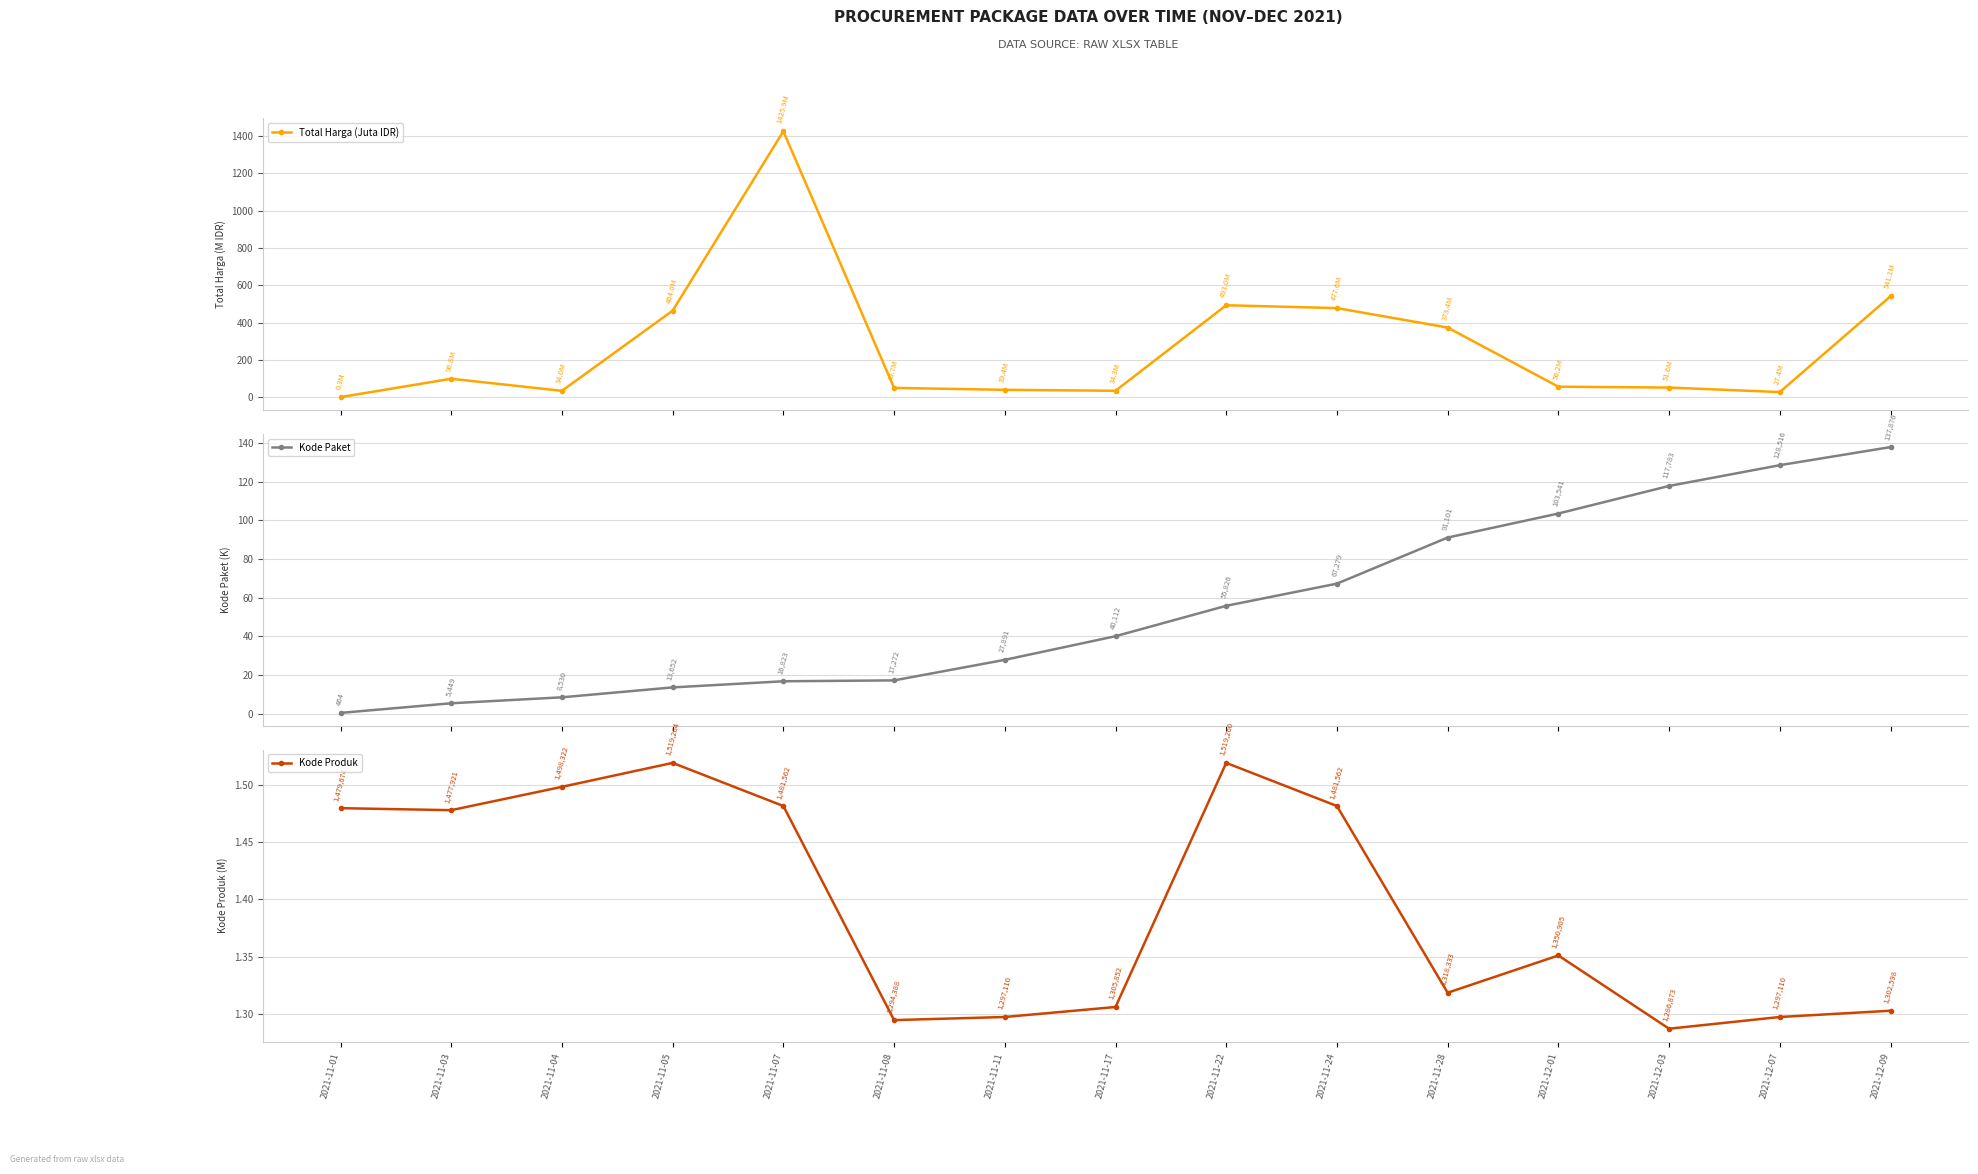

At which label does Kode Paket reach its minimum?

2021-11-01